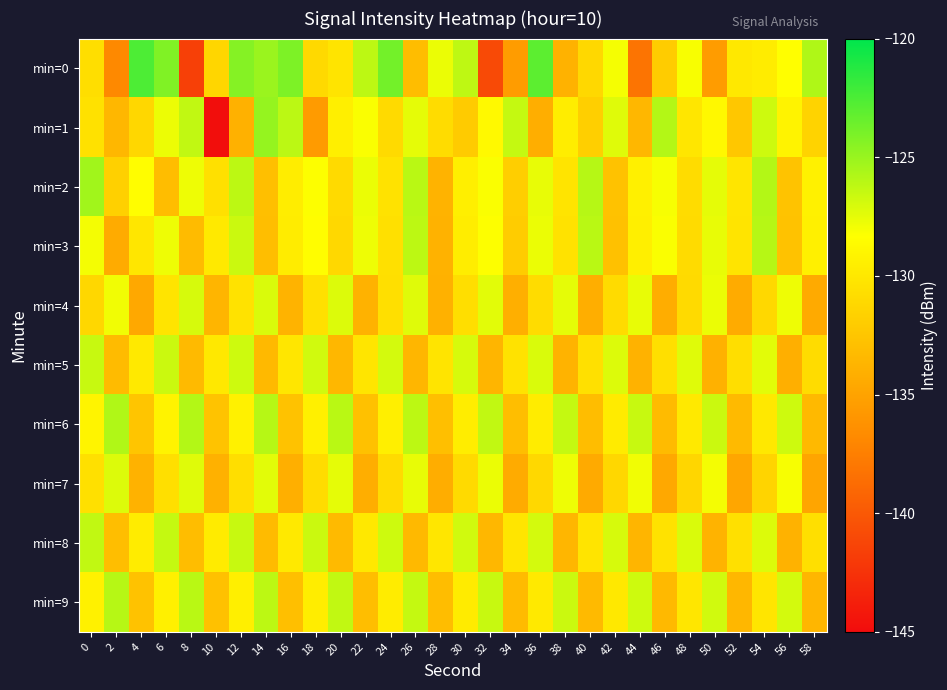

What is the difference between the highest and lowest values at 46?

8.7